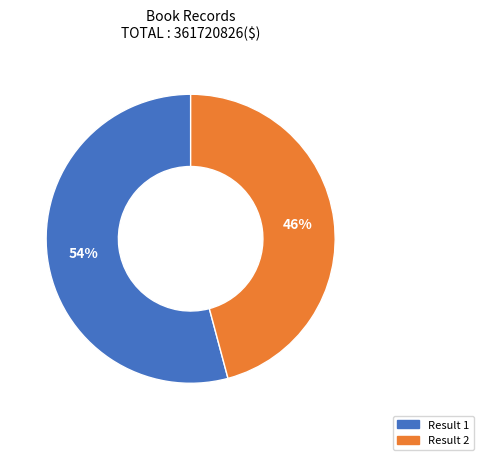

To the nearest percent, what is the difference between the largest and smallest slice percentages?

8%